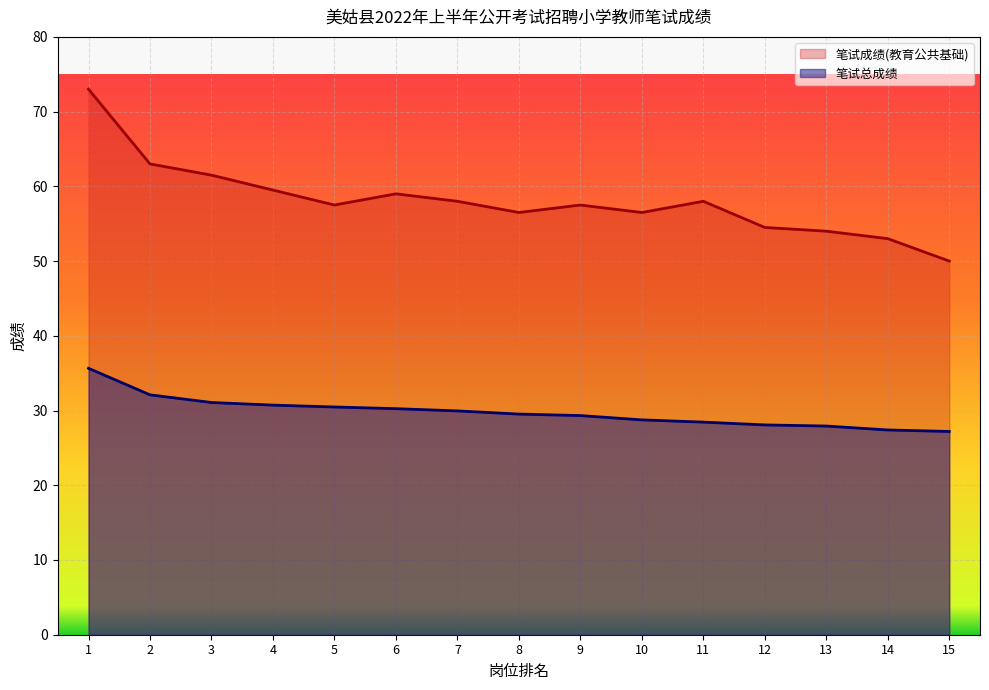

Which series has the largest total across all categories?

笔试成绩(教育公共基础)